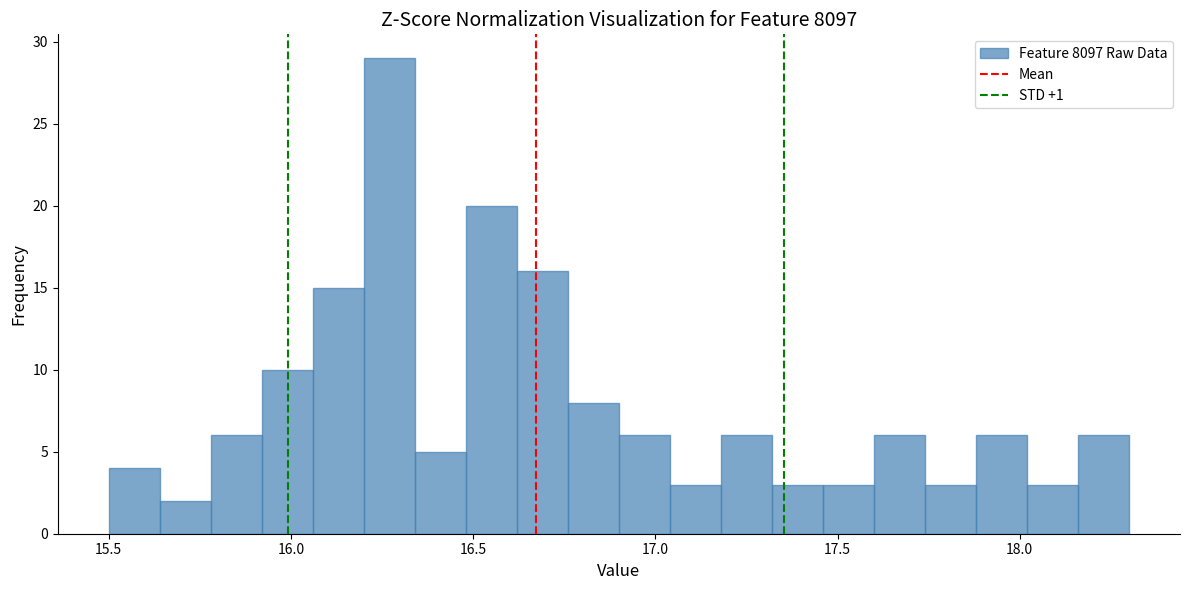

Around what value on the x-axis is the tallest bar? Give the approximate position of its centre, as read against the axis.

16.25